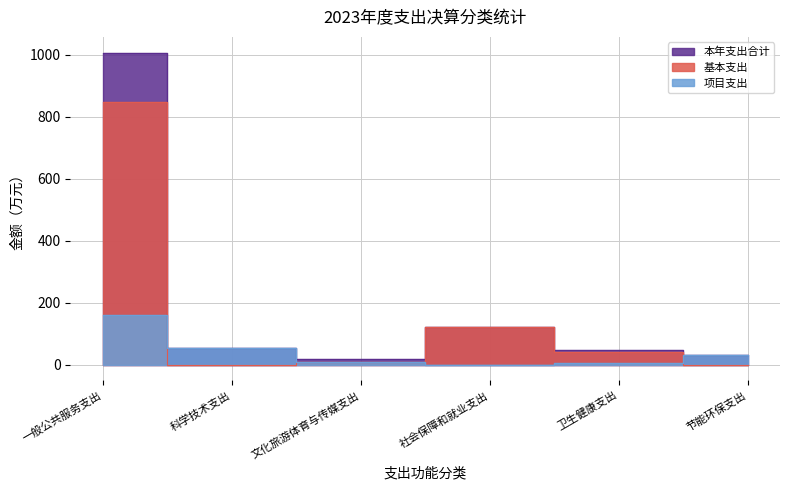

How many lines are shown in the chart?

3